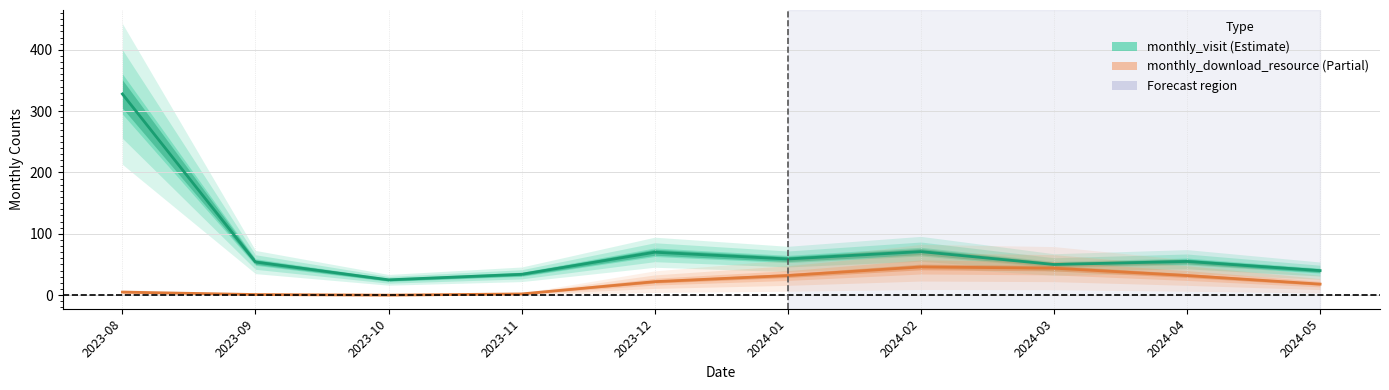

What is the value of the monthly_visit point at the 1st from the left?

328